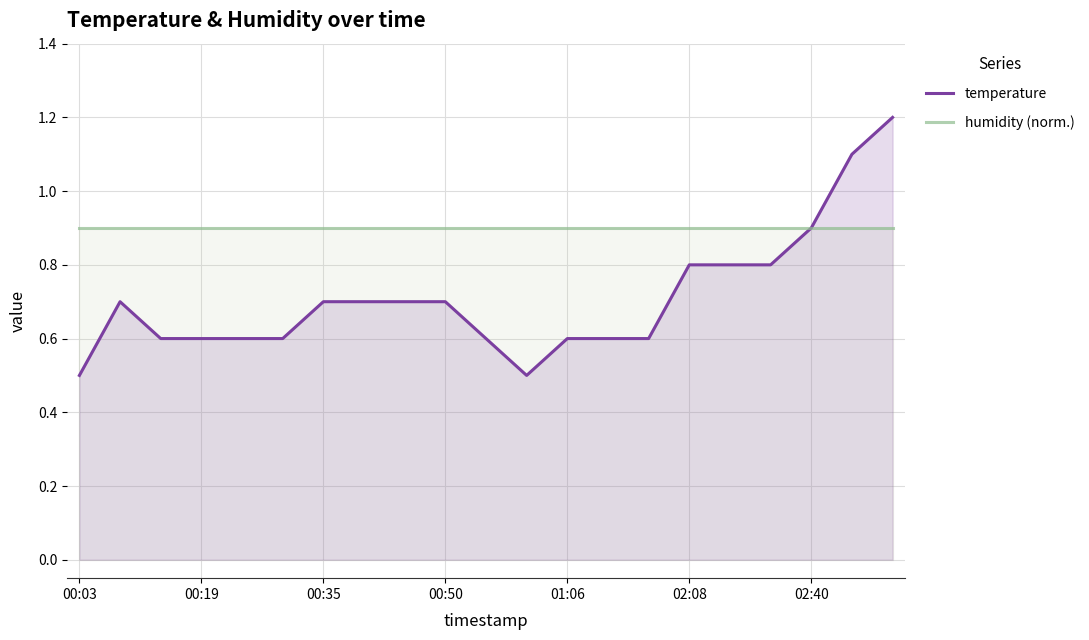

True or false: humidity (norm.) and temperature intersect in this chart.

False